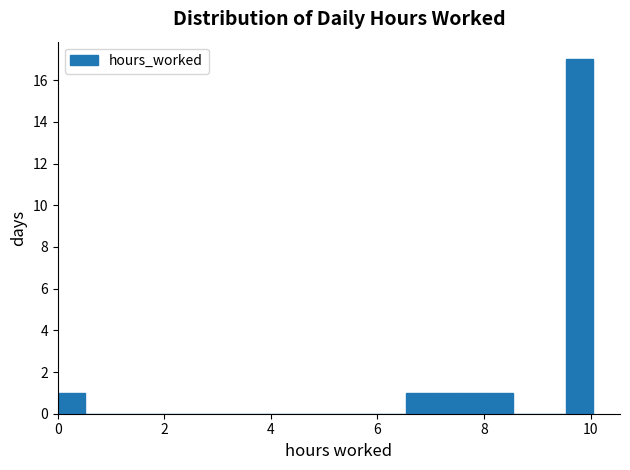

Around what value on the x-axis is the tallest bar? Give the approximate position of its centre, as read against the axis.

9.8